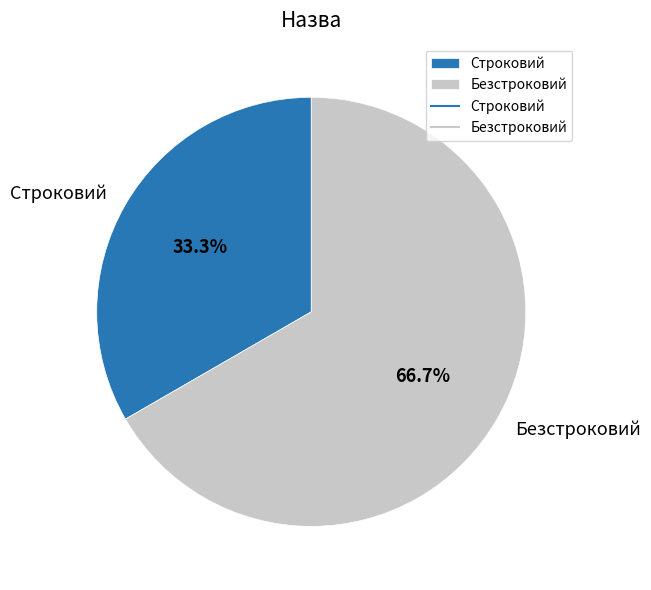

How much of the chart is everything except Строковий?

66.7%